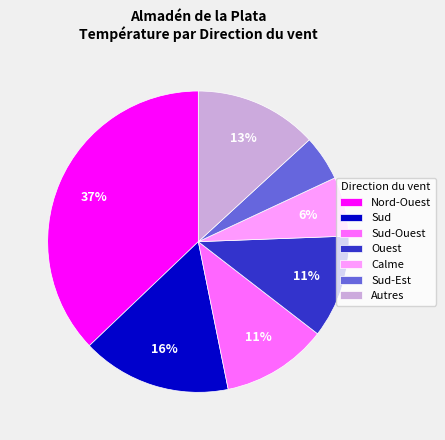

Approximately how many times larger is the value at Nord-Ouest compared to Autres?

2.8